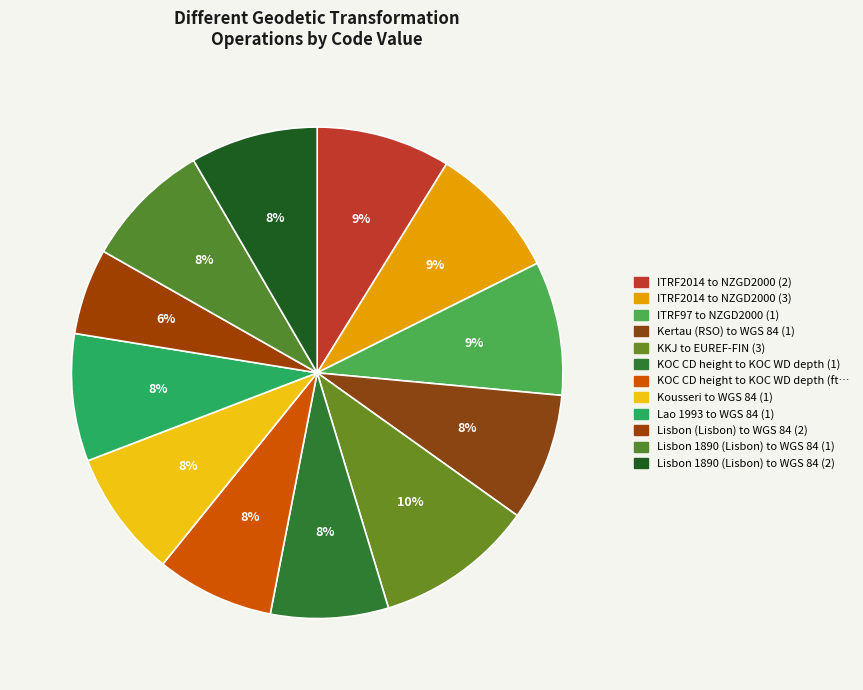

How many segments does this pie chart have?

12